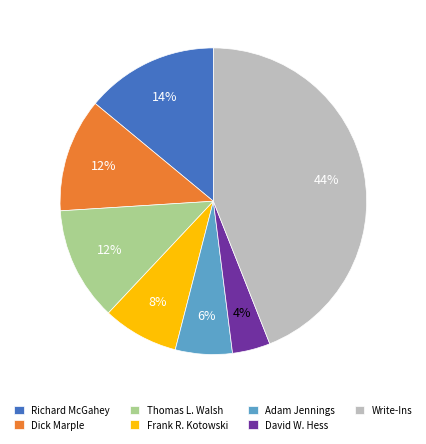

Approximately how many times larger is the value at Write-Ins compared to Thomas L. Walsh?

3.7